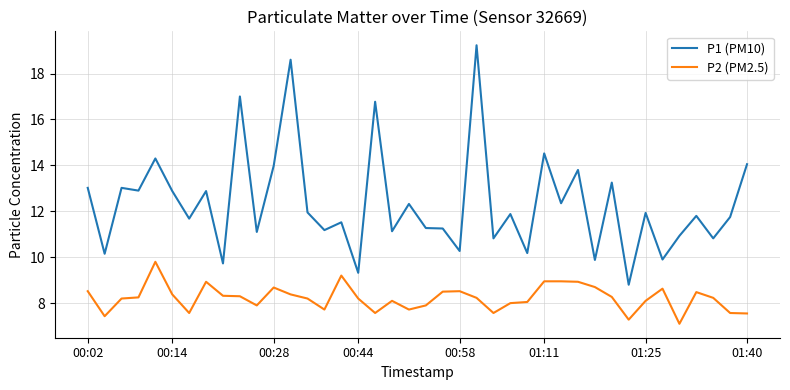

Which series has the largest range (max minus min)?

P1 (PM10)